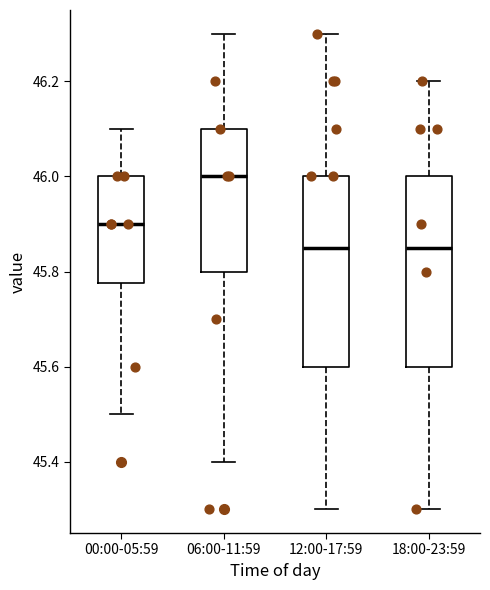

Reading left to right, read every box against the y-axis: the position of its median line, the range the box covers, and the ends of its whiskers. The values are not printed on the chart, so give them approximately, as read against the axis.

00:00-05:59: median 45.90, box 45.78 to 46.00, whiskers 45.50 to 46.10
06:00-11:59: median 46.00, box 45.80 to 46.10, whiskers 45.40 to 46.30
12:00-17:59: median 45.86, box 45.60 to 46.00, whiskers 45.30 to 46.30
18:00-23:59: median 45.86, box 45.60 to 46.00, whiskers 45.30 to 46.20